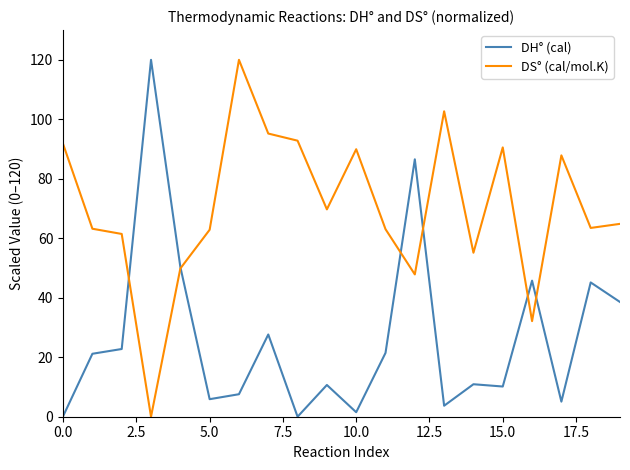

Rank the series by their average value, from highest to lowest.

DS° (cal/mol.K), DH° (cal)